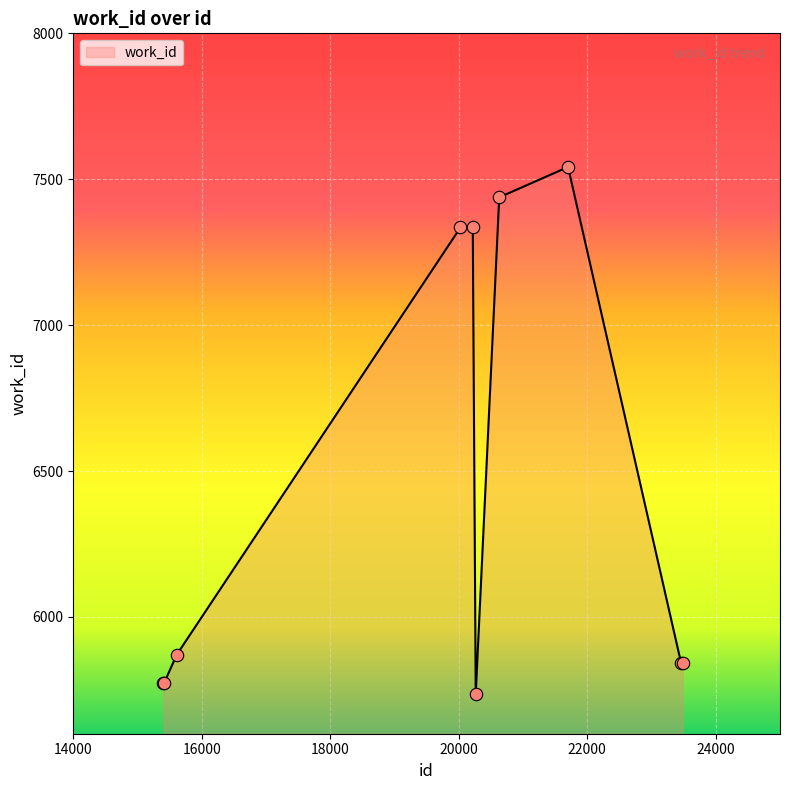

What is the difference between the maximum and minimum values?

1806